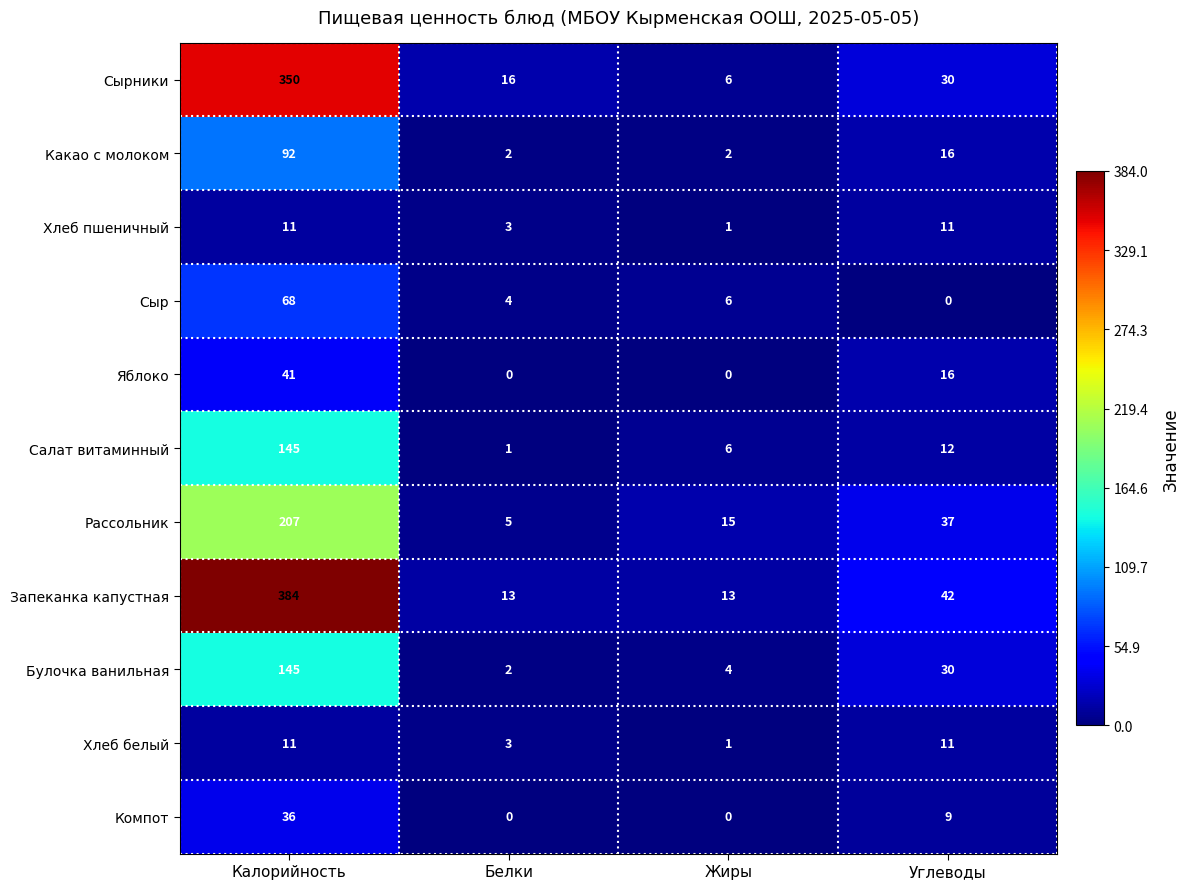

What is the total value across all series at Калорийность?

1490